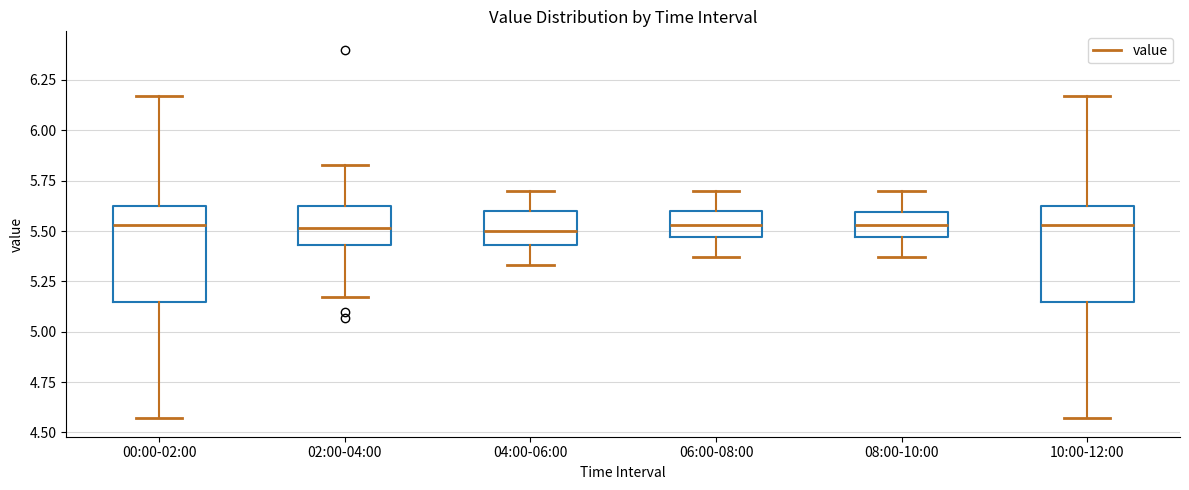

Reading left to right, transcribe this box plot: for each box, give where its median line is, the range the box spans, and where its two whiskers end, as read against the y-axis. The values are not printed on the chart, so give them approximately, as read against the axis.

00:00-02:00: median 5.55, box 5.15 to 5.60, whiskers 4.55 to 6.15
02:00-04:00: median 5.50, box 5.45 to 5.60, whiskers 5.15 to 5.85
04:00-06:00: median 5.50, box 5.45 to 5.60, whiskers 5.35 to 5.70
06:00-08:00: median 5.55, box 5.45 to 5.60, whiskers 5.35 to 5.70
08:00-10:00: median 5.55, box 5.45 to 5.60, whiskers 5.35 to 5.70
10:00-12:00: median 5.55, box 5.15 to 5.60, whiskers 4.55 to 6.15